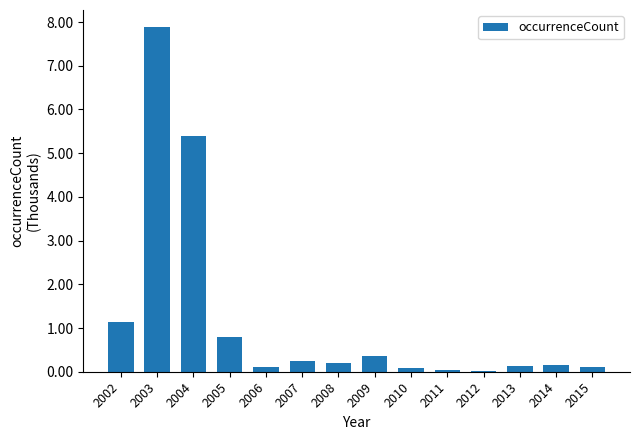

Where is the data nearest to the value 3?

2002